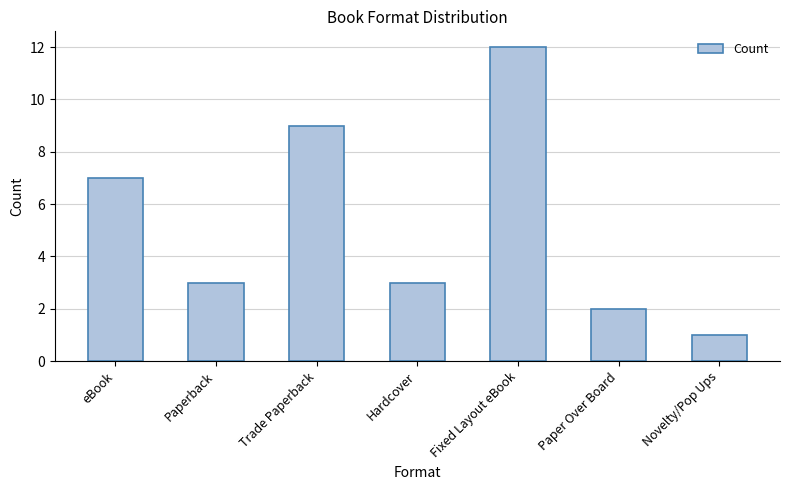

Is it true that the value at eBook is 12?

False